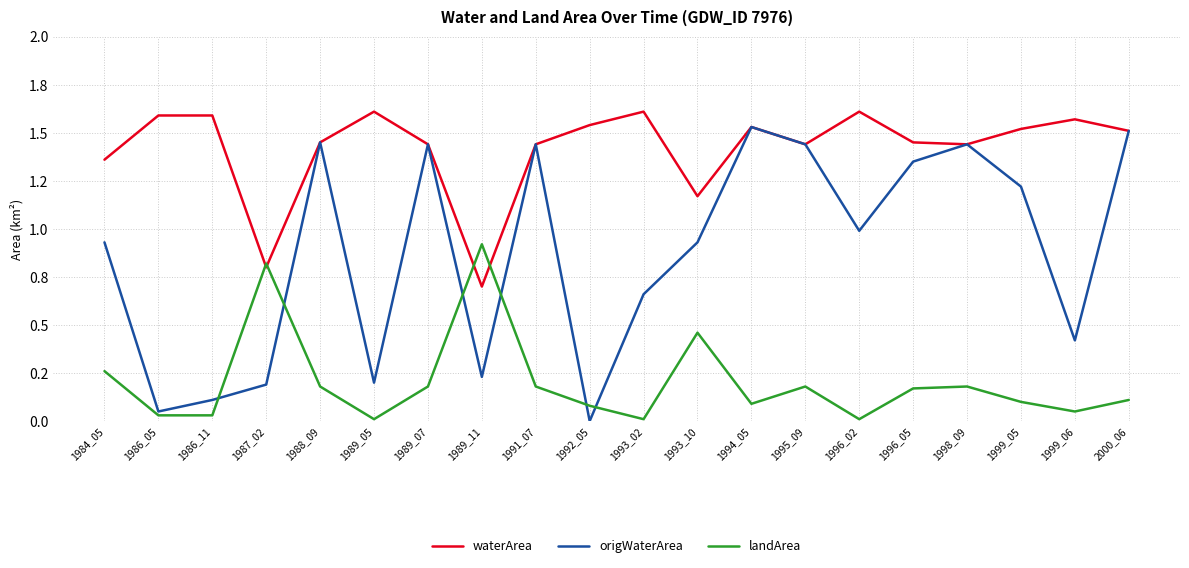

What are all the series names shown in the legend?

waterArea, origWaterArea, landArea